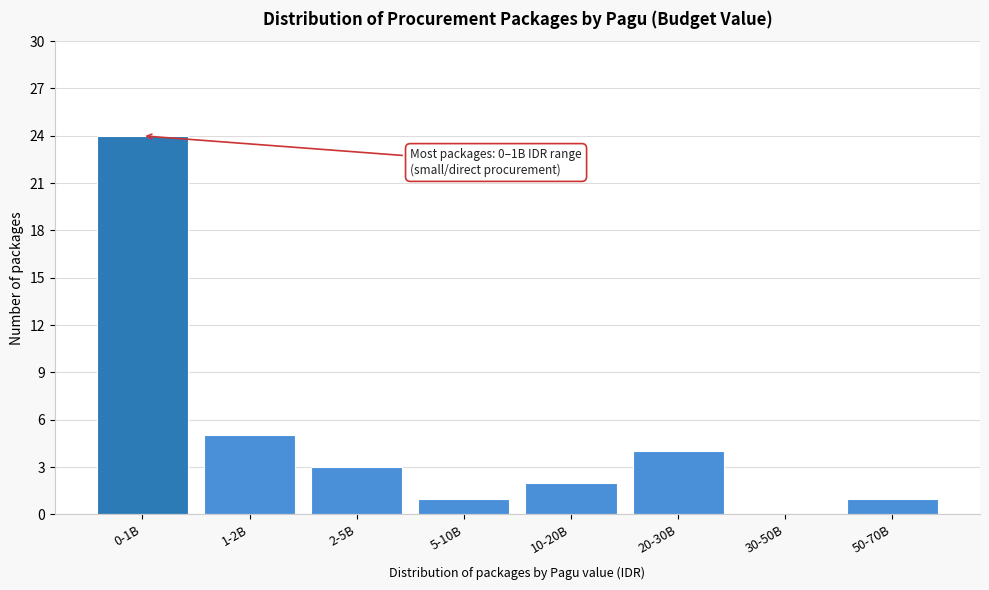

Reading left to right, what are all the values shown in this chart?

0-1B=24	1-2B=5	2-5B=3	5-10B=1	10-20B=2	20-30B=4	30-50B=0	50-70B=1